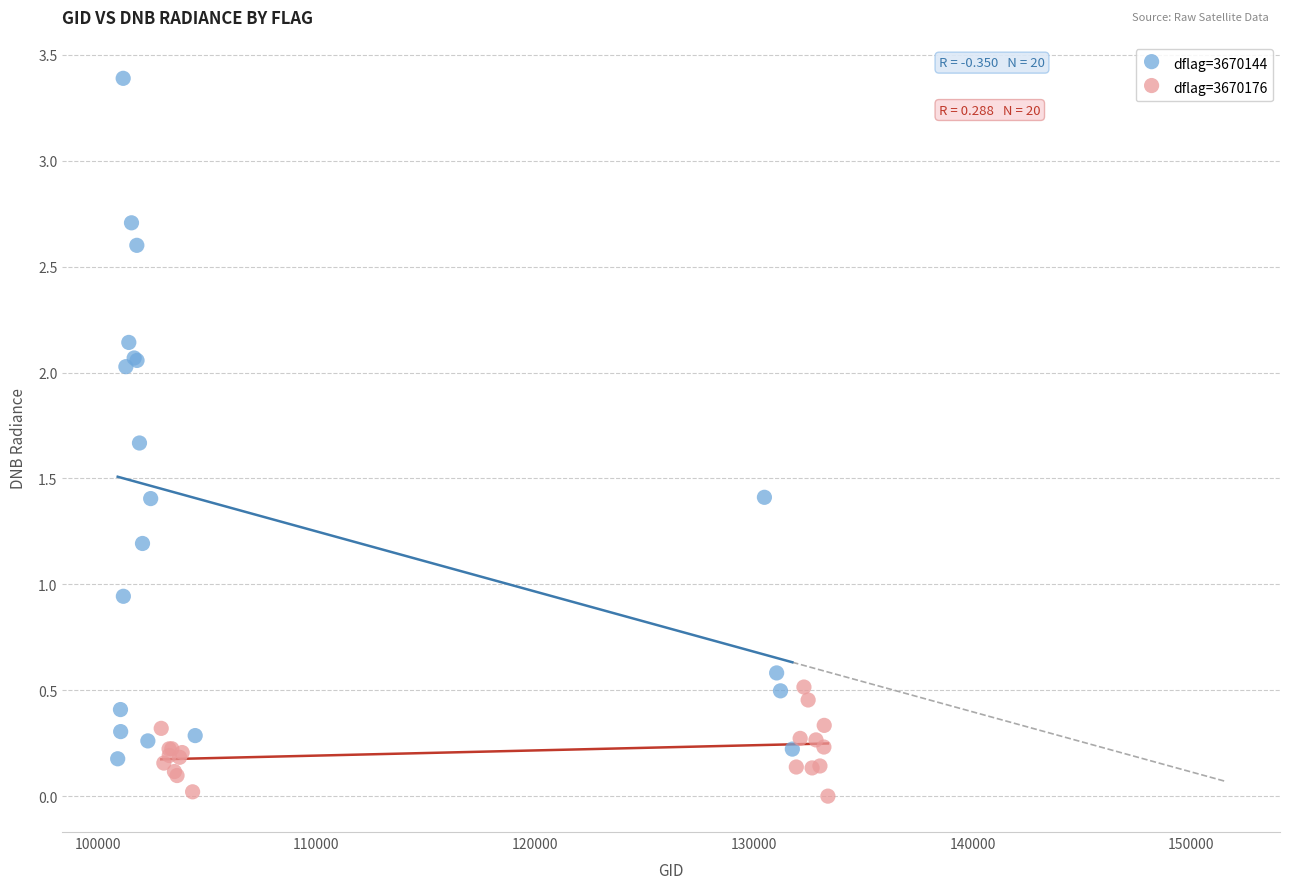

Which series contains the lowest Y value?

dflag=3670176